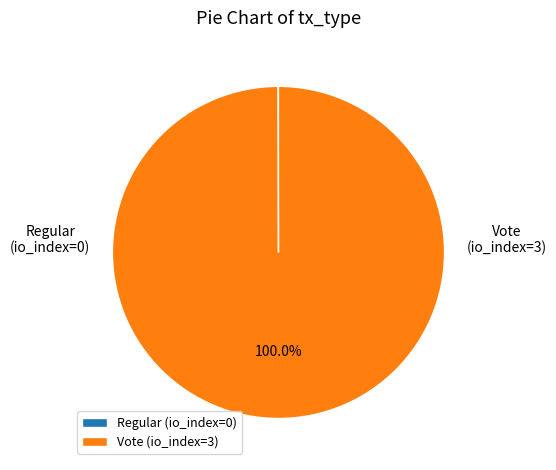

Is Vote the majority of the pie?

Yes